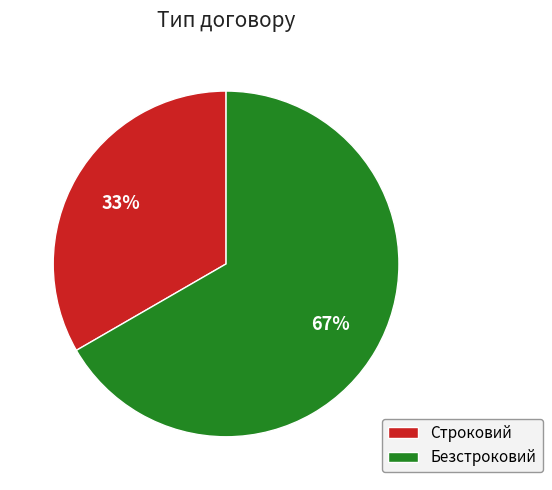

Which category has the smallest portion of the pie?

Строковий